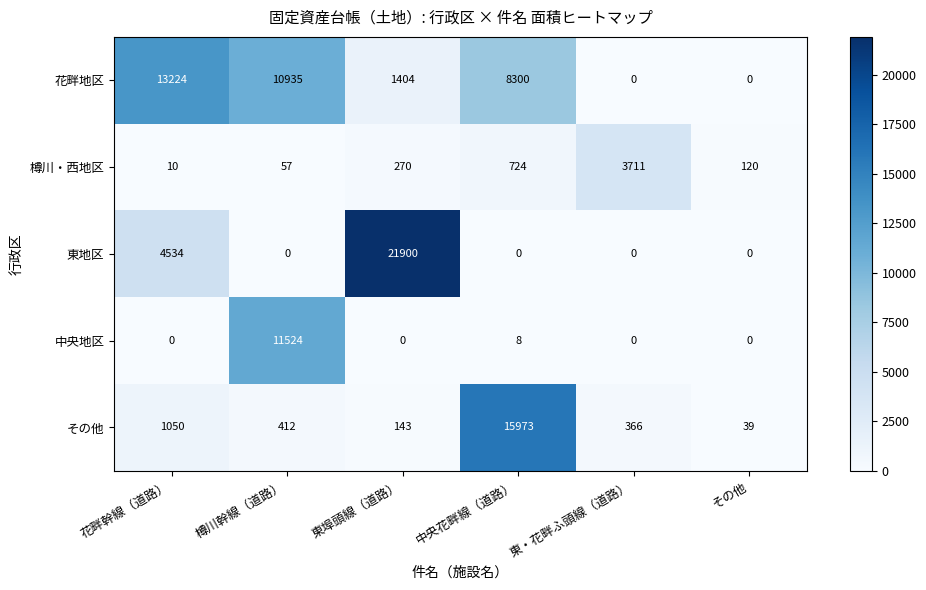

What is the difference between the maximum and minimum values in the 樽川・西地区 series?

3701